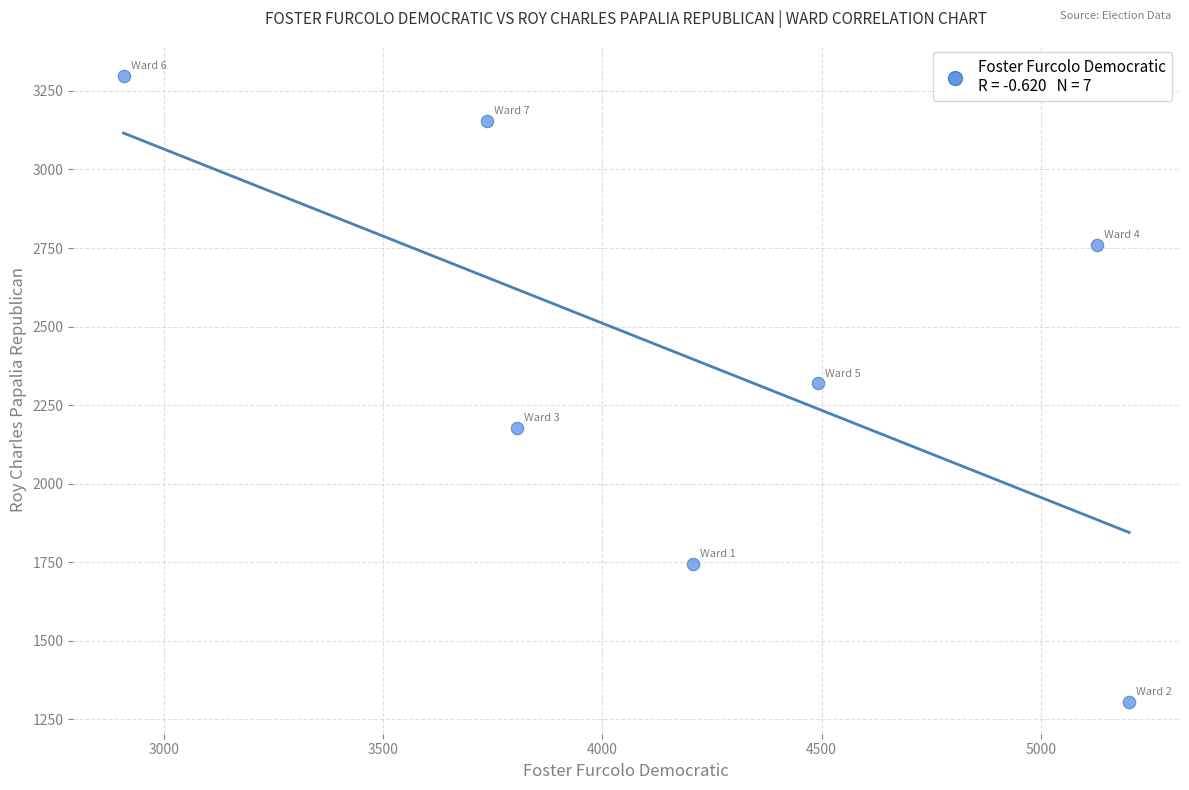

What is the average Y value?

2394